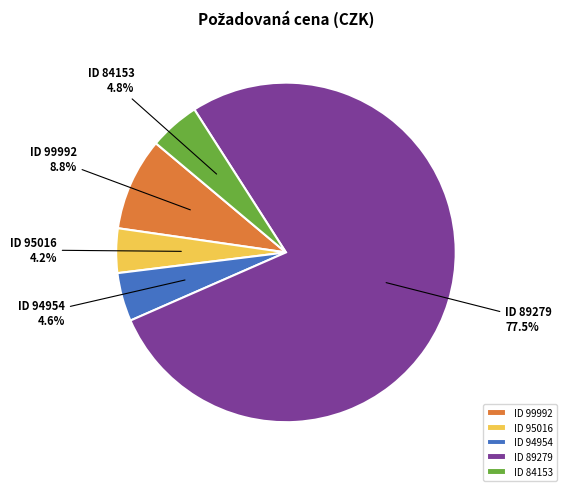

What percentage is NOT represented by ID 95016?

95.8%